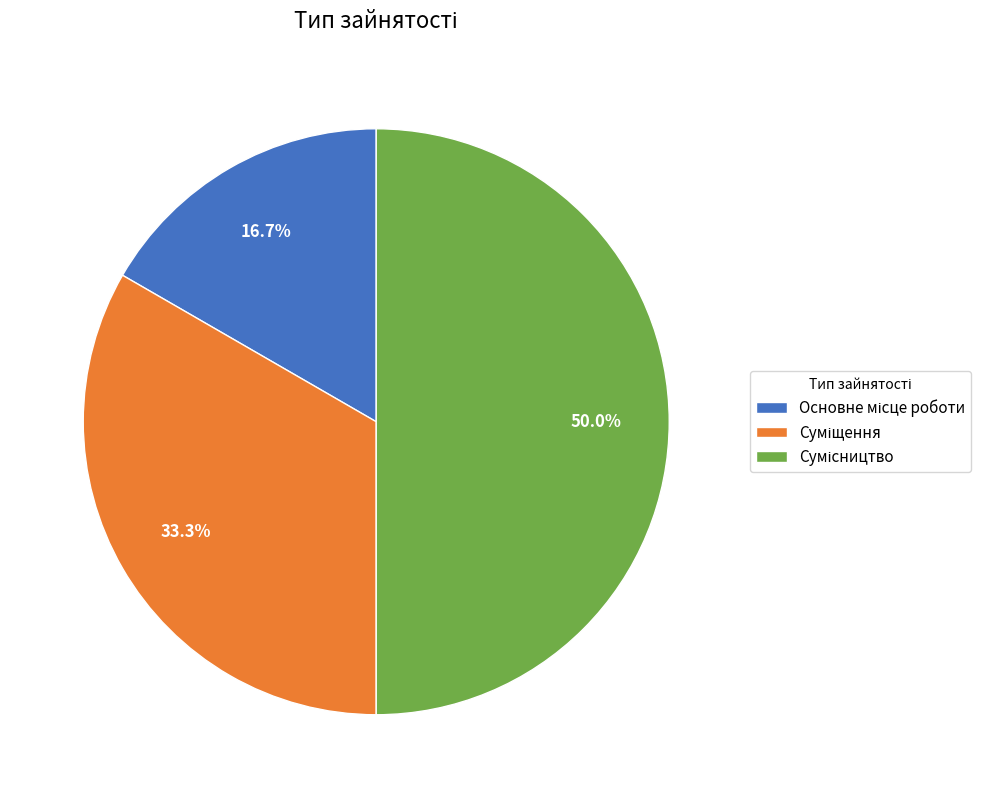

How many slices are in this pie chart?

3